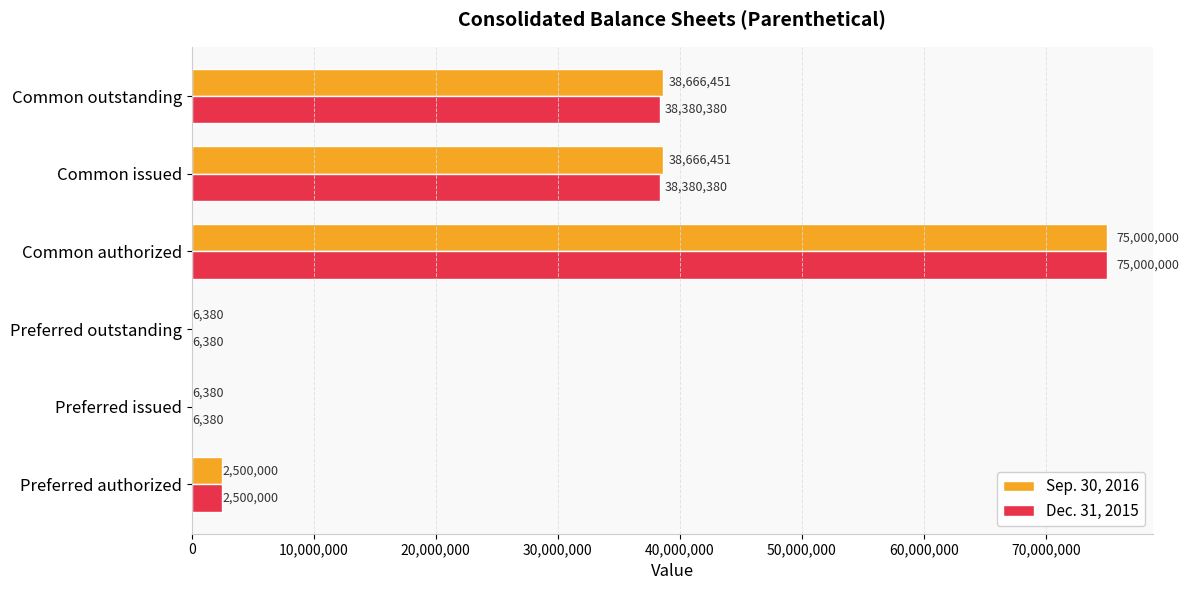

Is the value of Sep. 30, 2016 at Common outstanding greater than the value of Dec. 31, 2015 at Common authorized?

No